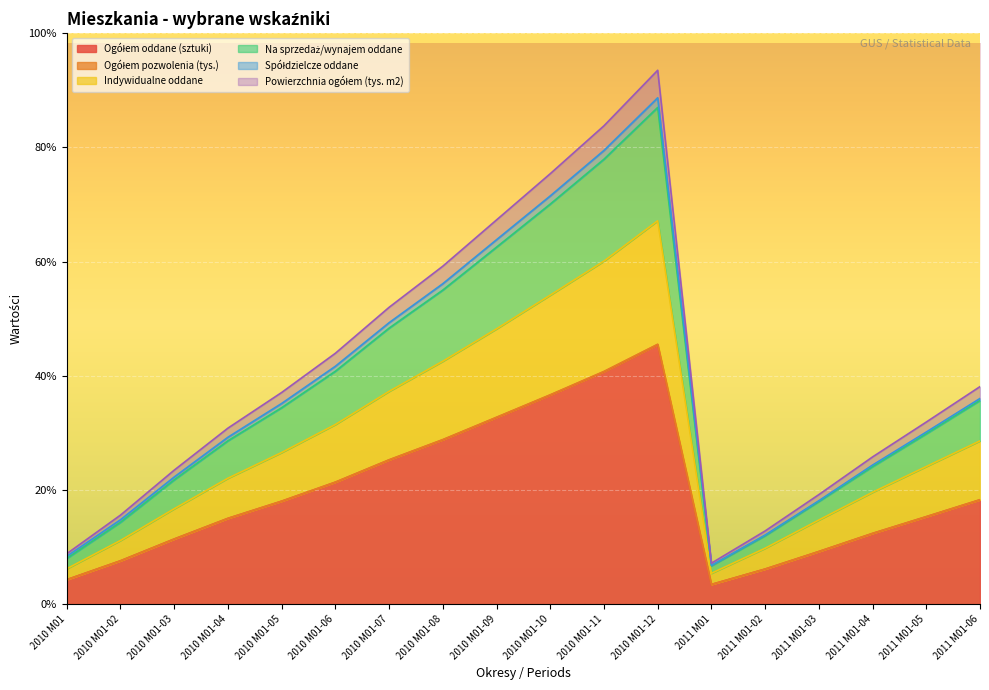

At which category is the sum across all series the highest?

2010 M01-12